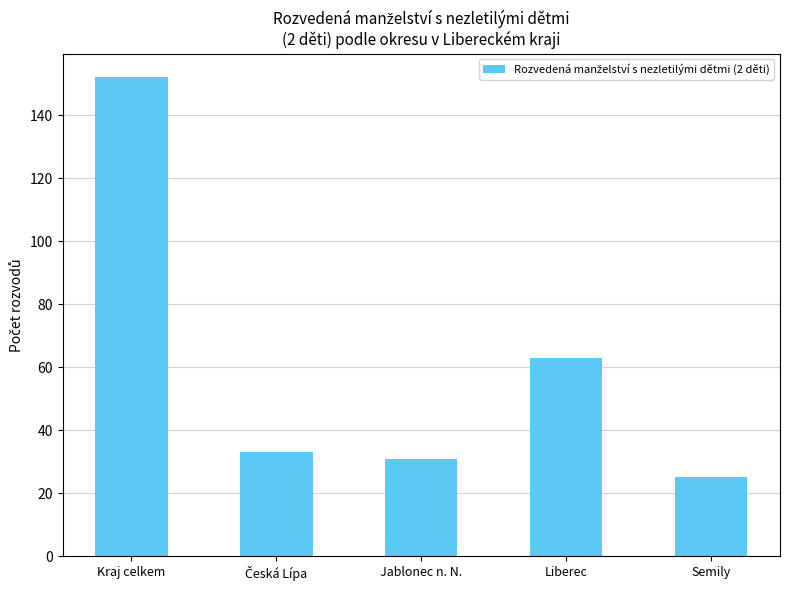

What is the change in value from Liberec to Semily?

-38